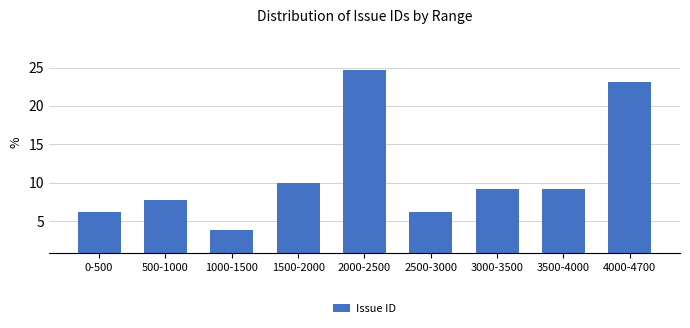

Reading left to right, transcribe all the data shown in this chart.

6.2	7.7	3.8	10.0	24.6	6.2	9.2	9.2	23.1